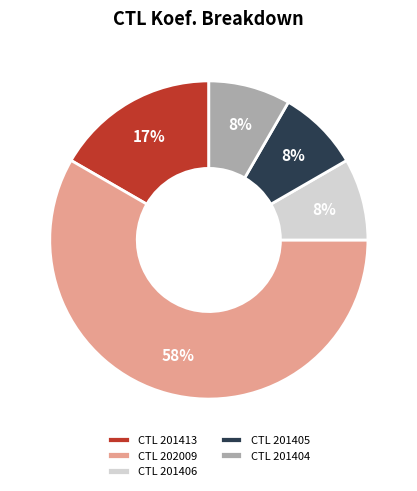

How many segments does this pie chart have?

5